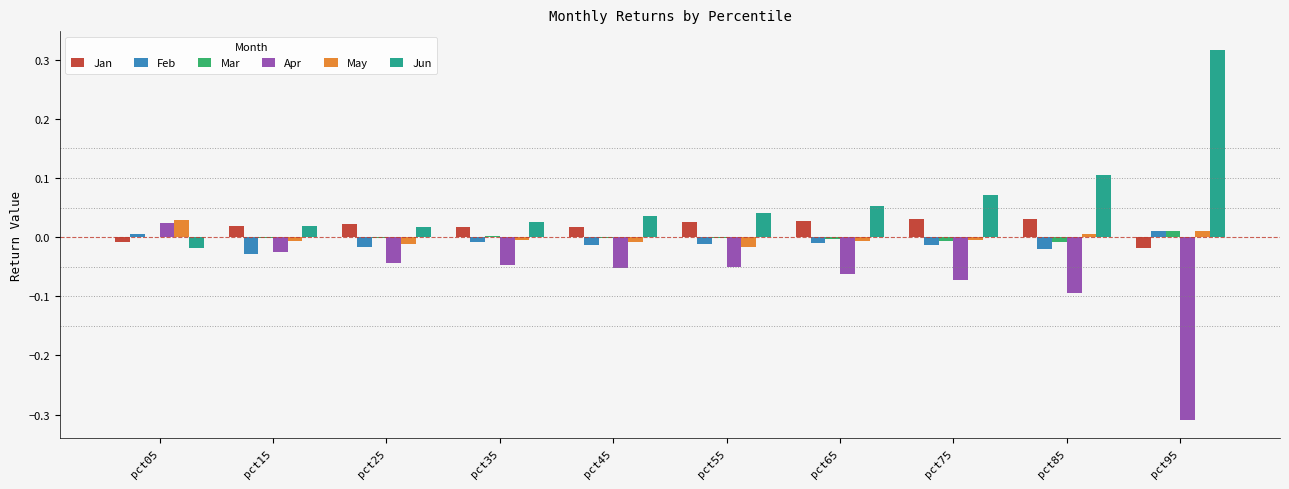

What are all the series names shown in the legend?

Jan, Feb, Mar, Apr, May, Jun